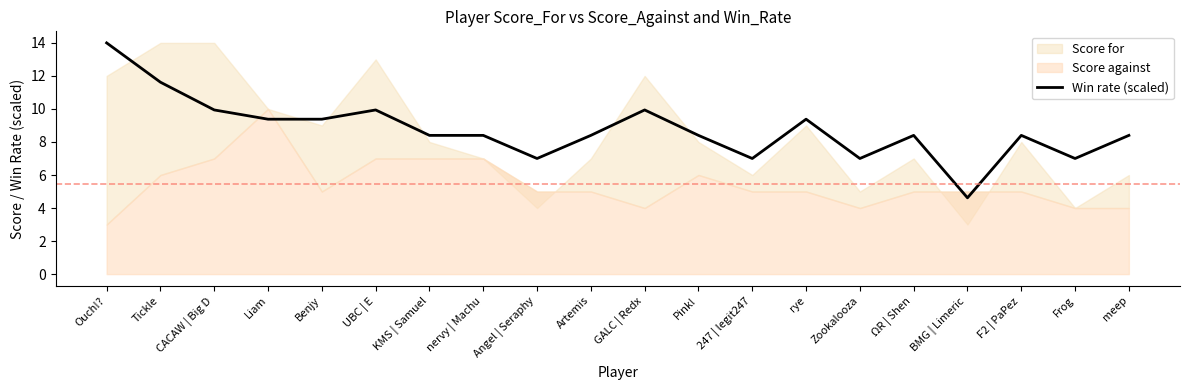

Is it true that the value at Benjy is 9.4?

True